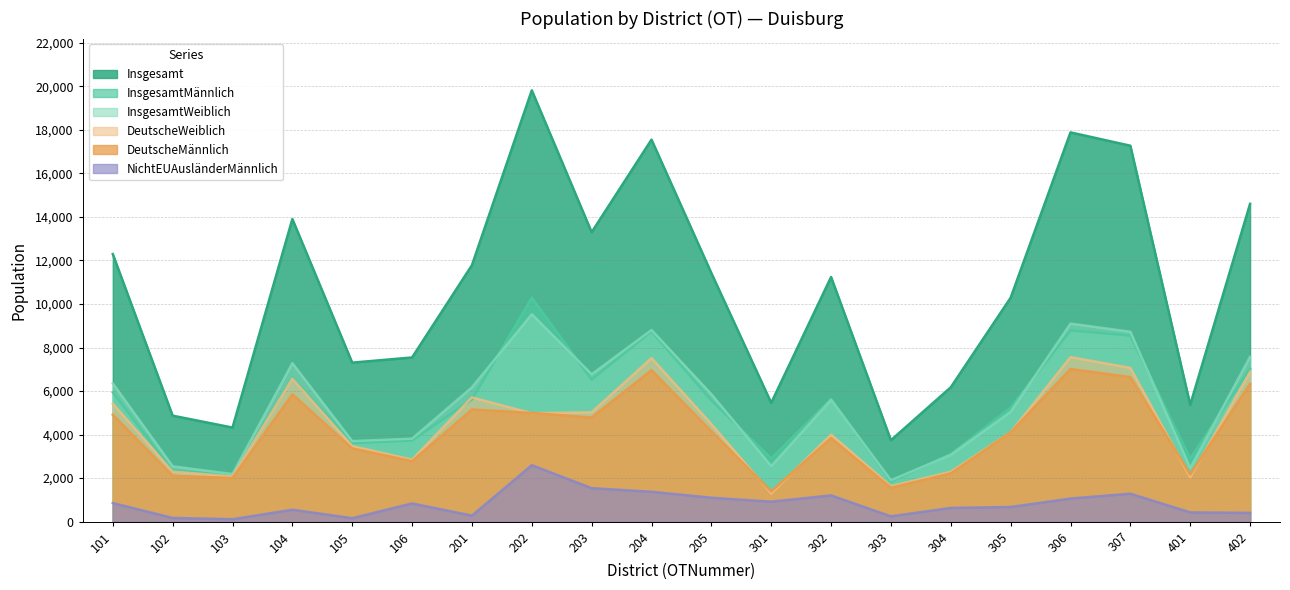

What is the spread (max minus min) of values at 103?

4211